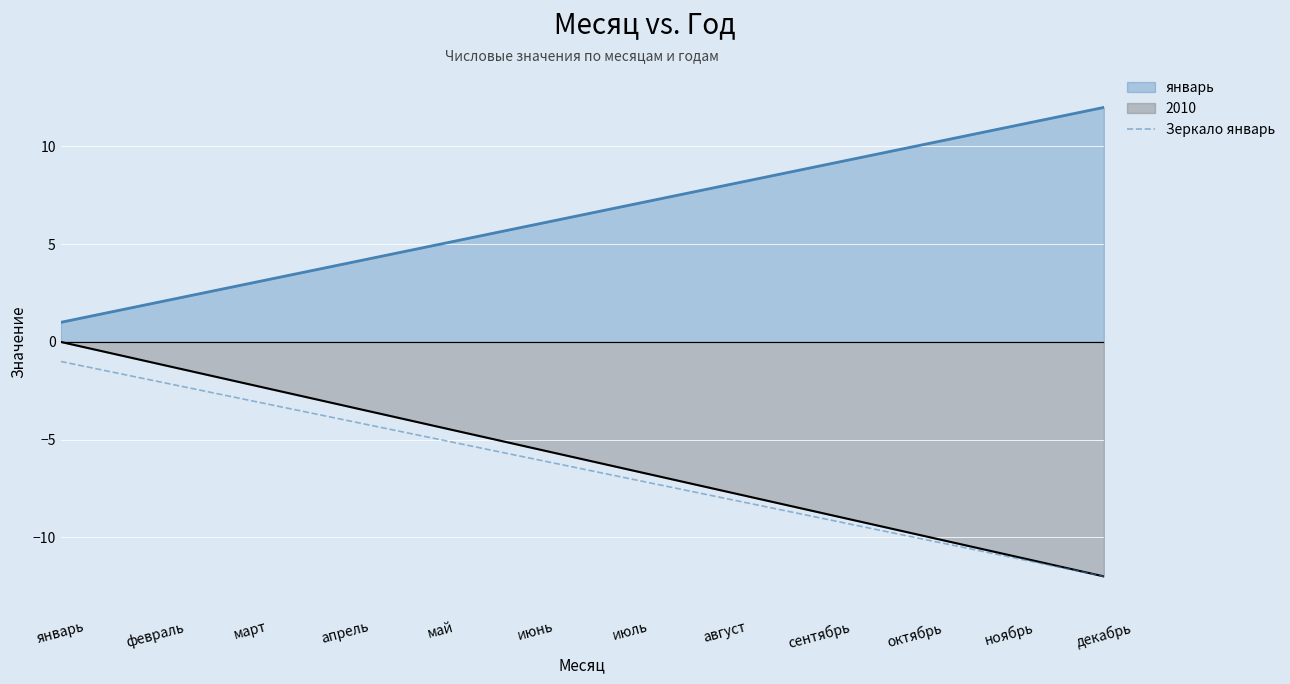

What is the minimum value shown in the chart?

-12.0